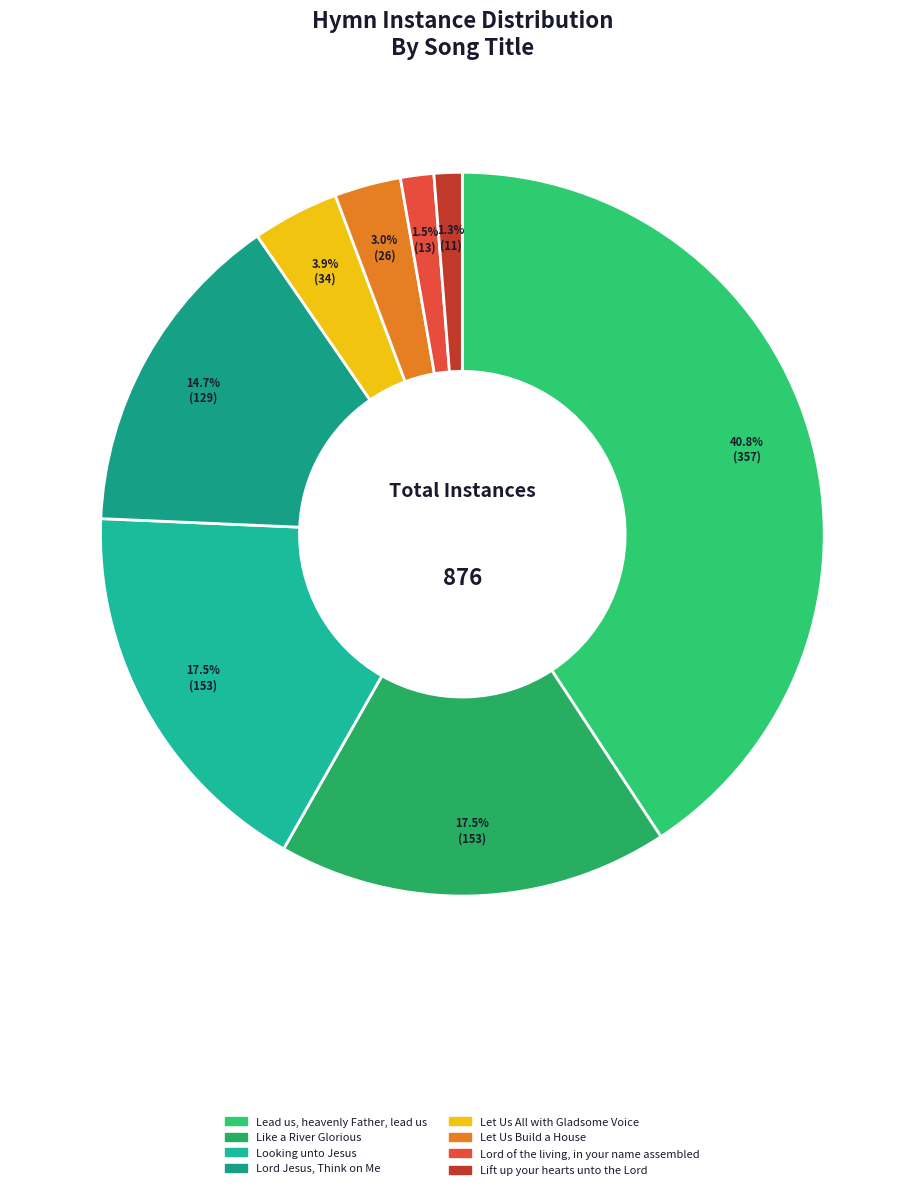

How many segments does this pie chart have?

8